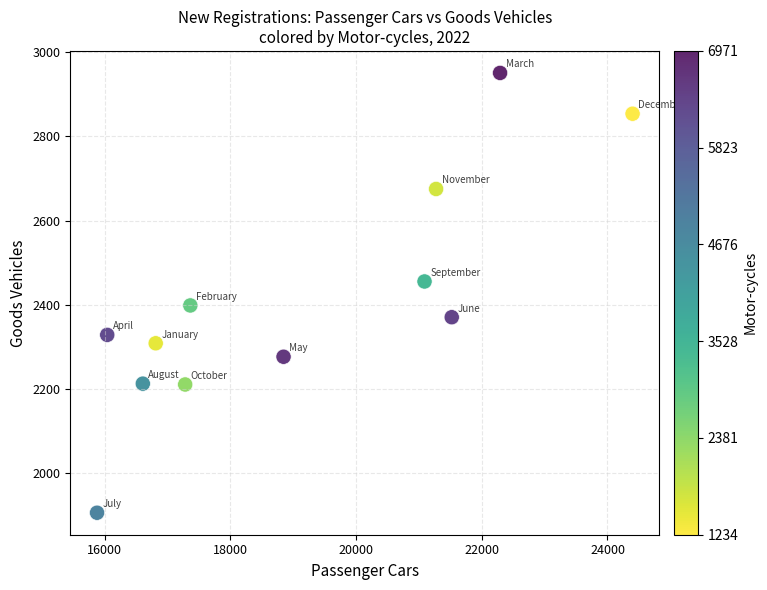

What is the average X value?

19117